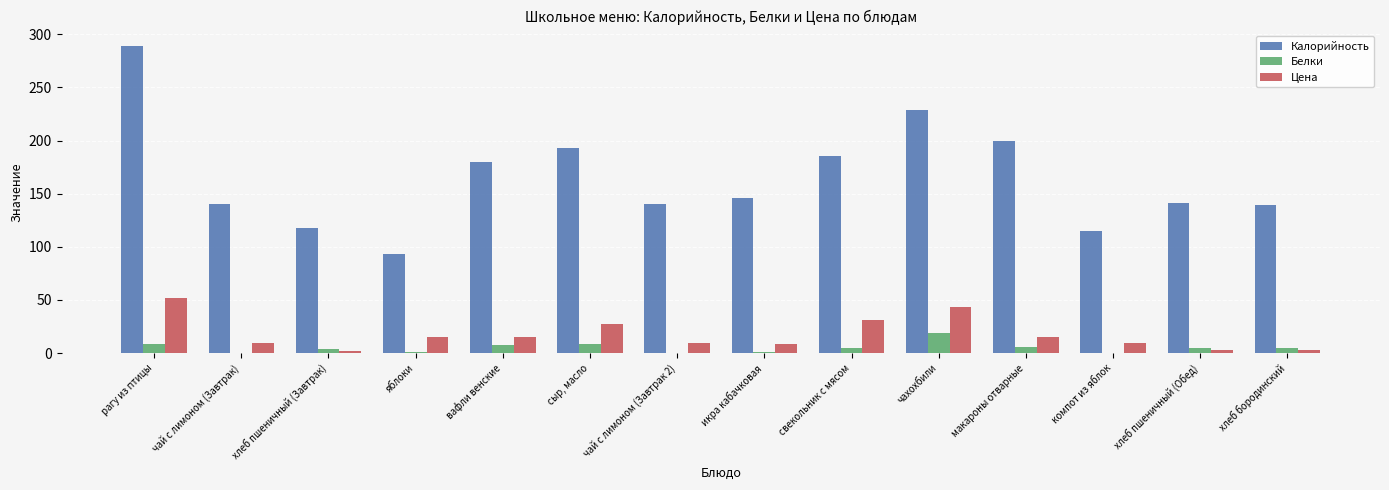

At which category is the sum across all series the highest?

рагу из птицы